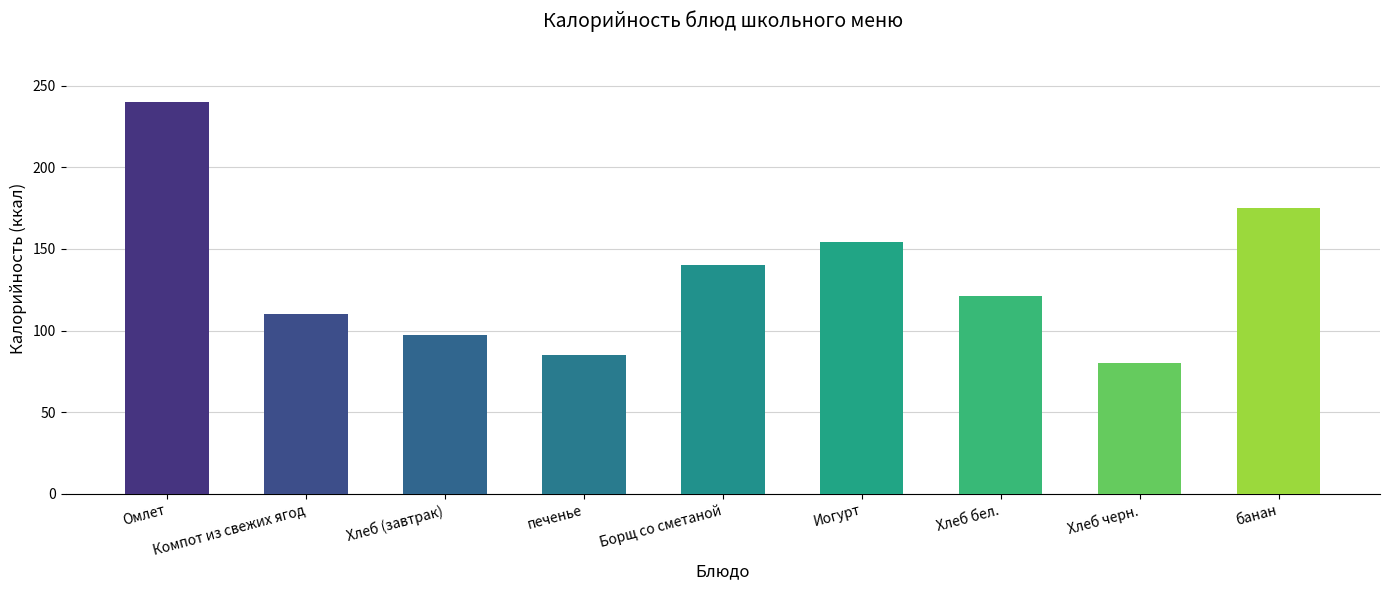

What is the difference between the maximum and second lowest values?

155